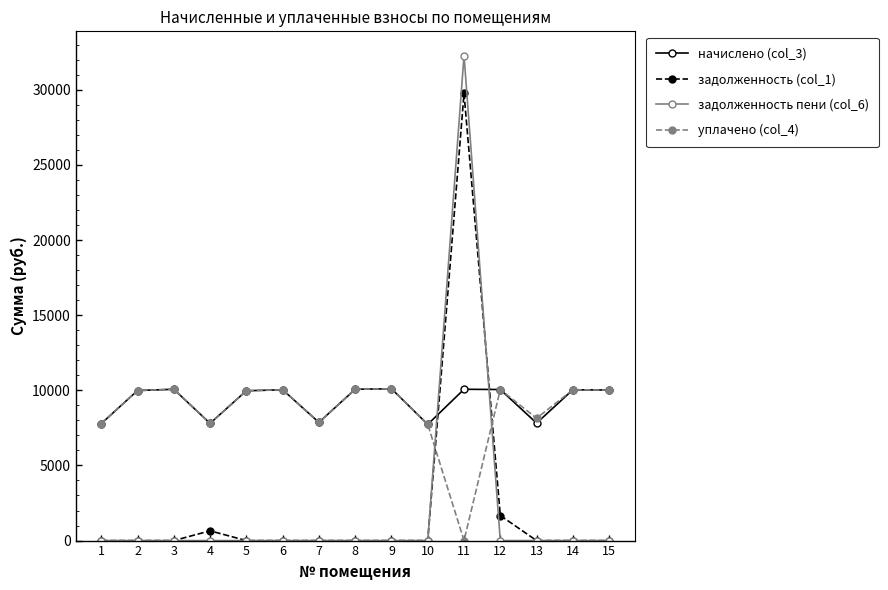

Does the chart have visible grid lines?

No